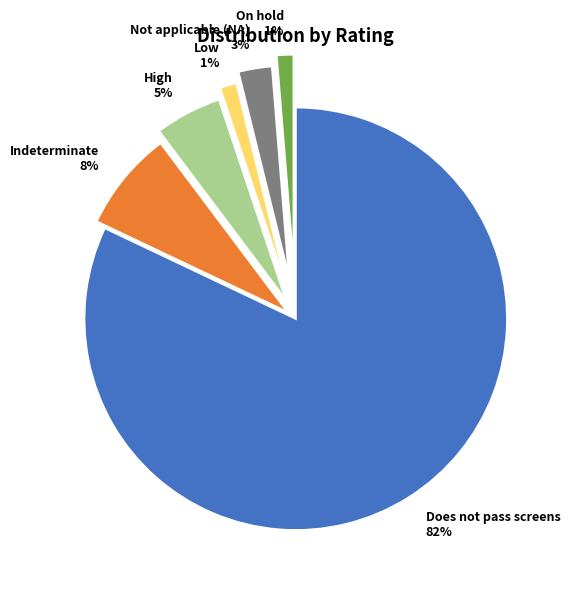

Do Indeterminate and Does not pass screens together represent more than half of the pie?

Yes